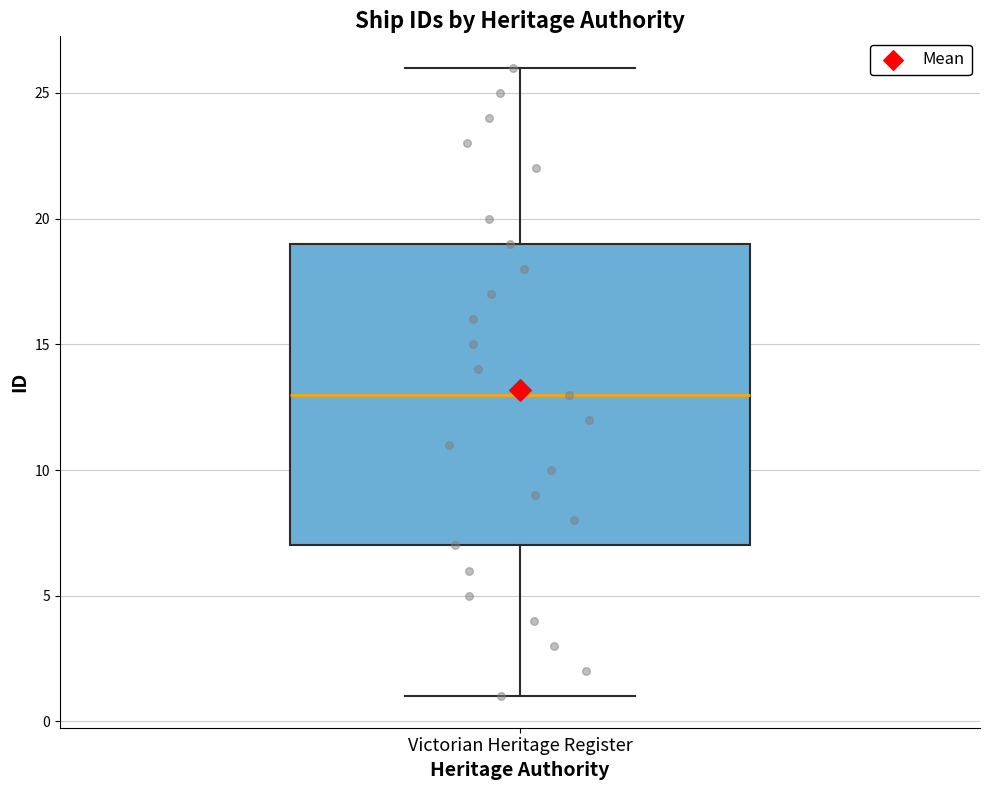

Transcribe this box plot: give where the median line is, the range the box spans, and where the two whiskers end, as read against the y-axis. The values are not printed on the chart, so give them approximately, as read against the axis.

median 13, box 7 to 19, whiskers 1 to 26